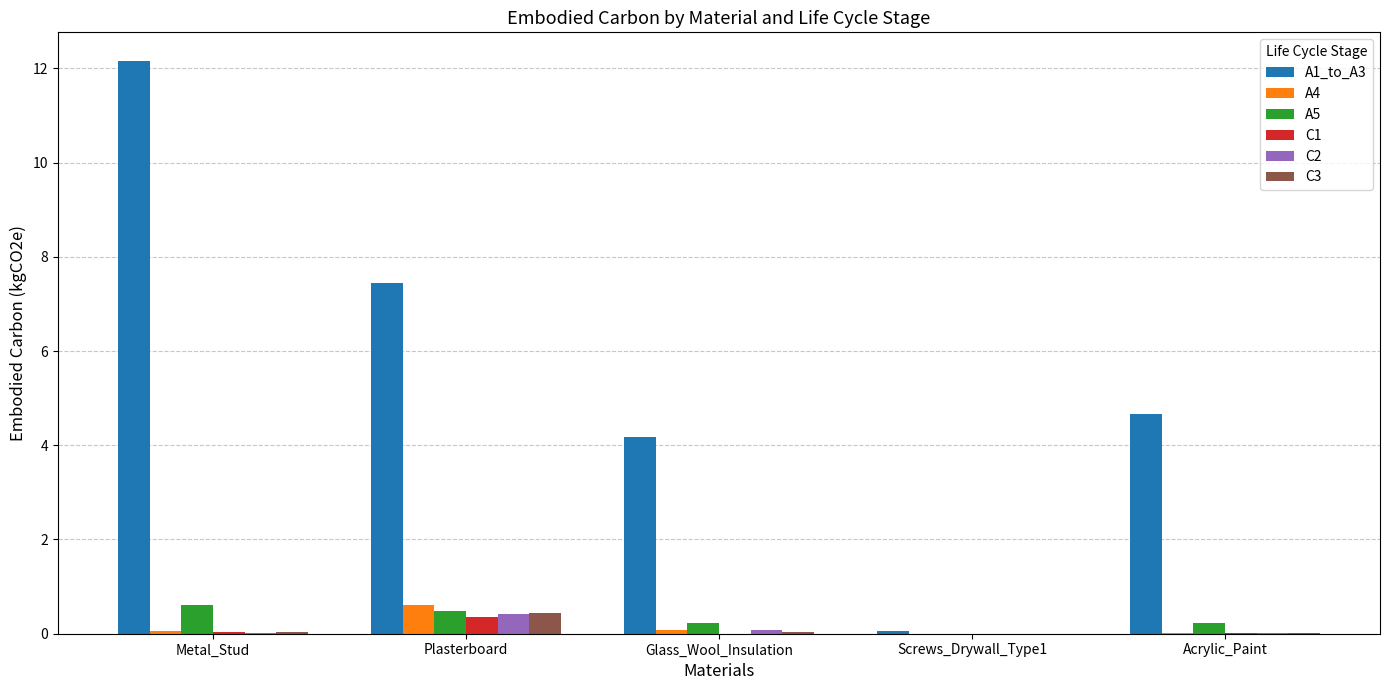

The value of C2 at Plasterboard is 0.4. True or false?

True